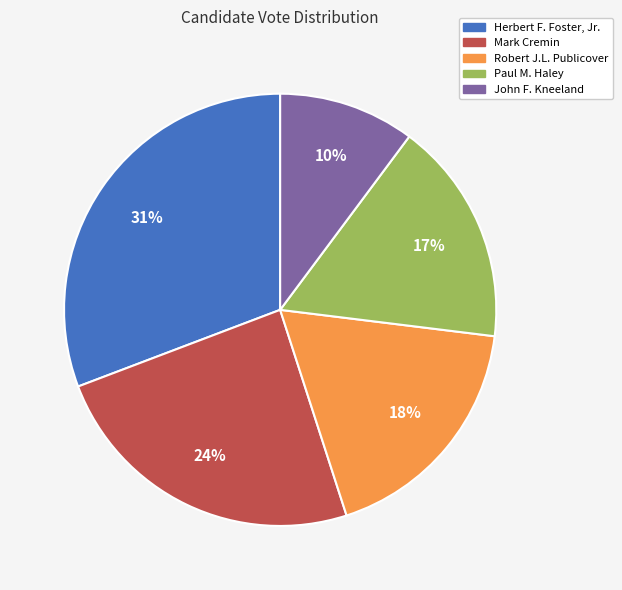

Is there any slice that represents more than half of the pie?

No